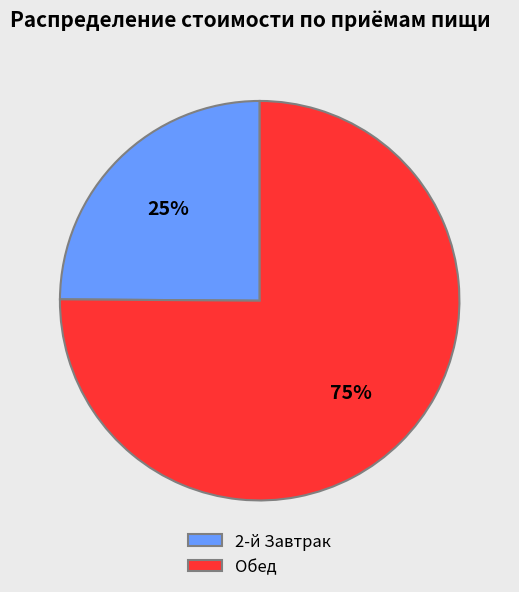

Between Обед and 2-й Завтрак, which is larger?

Обед